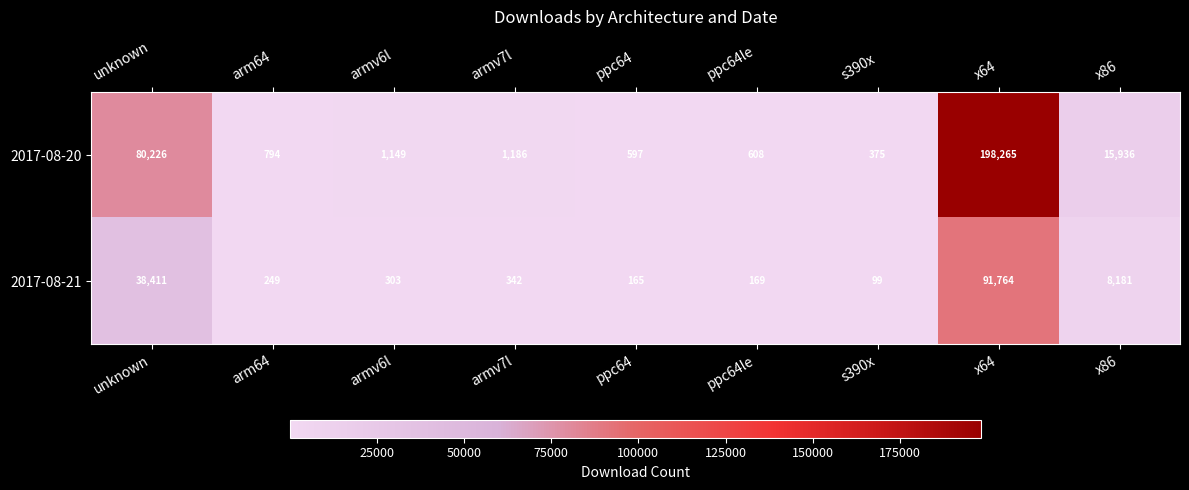

Reading left to right, list all the values displayed in this chart.

2017-08-20: unknown=80226	arm64=794	armv6l=1149	armv7l=1186	ppc64=597	ppc64le=608	s390x=375	x64=198265	x86=15936
2017-08-21: unknown=38411	arm64=249	armv6l=303	armv7l=342	ppc64=165	ppc64le=169	s390x=99	x64=91764	x86=8181